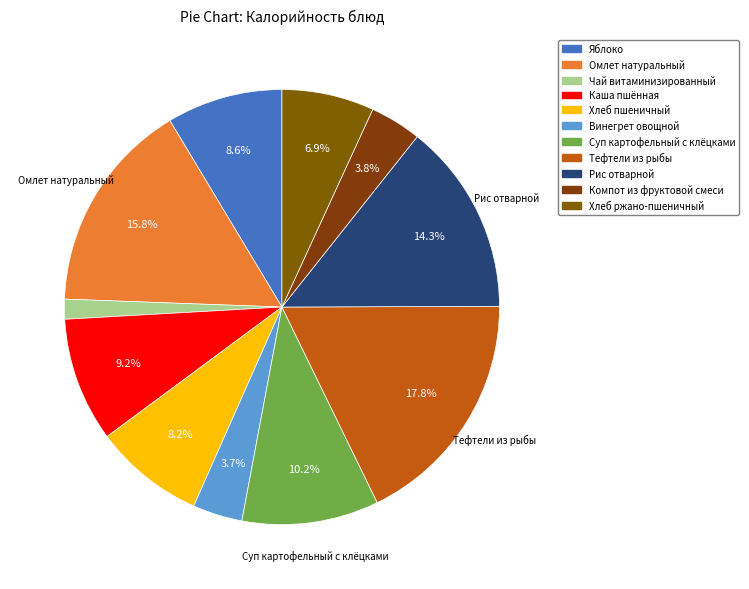

What is the change in value from Чай витаминизированный to Компот из фруктовой смеси?

+33.5